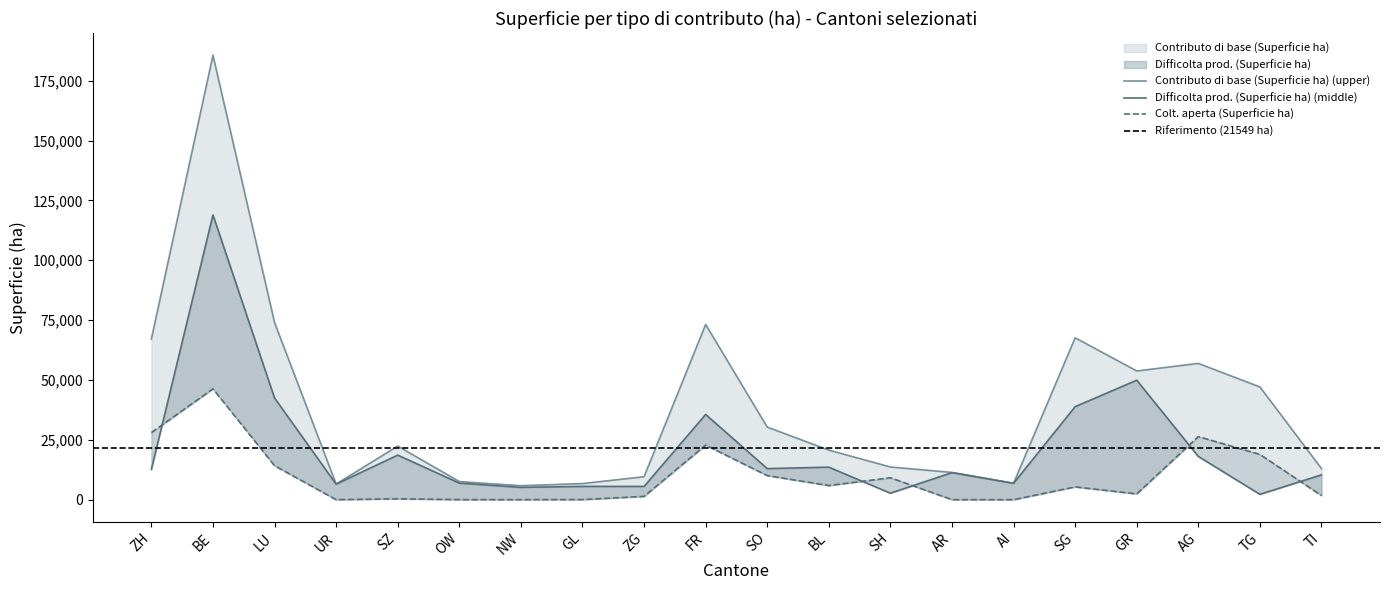

What is the label of the 11th point from the left?

SO